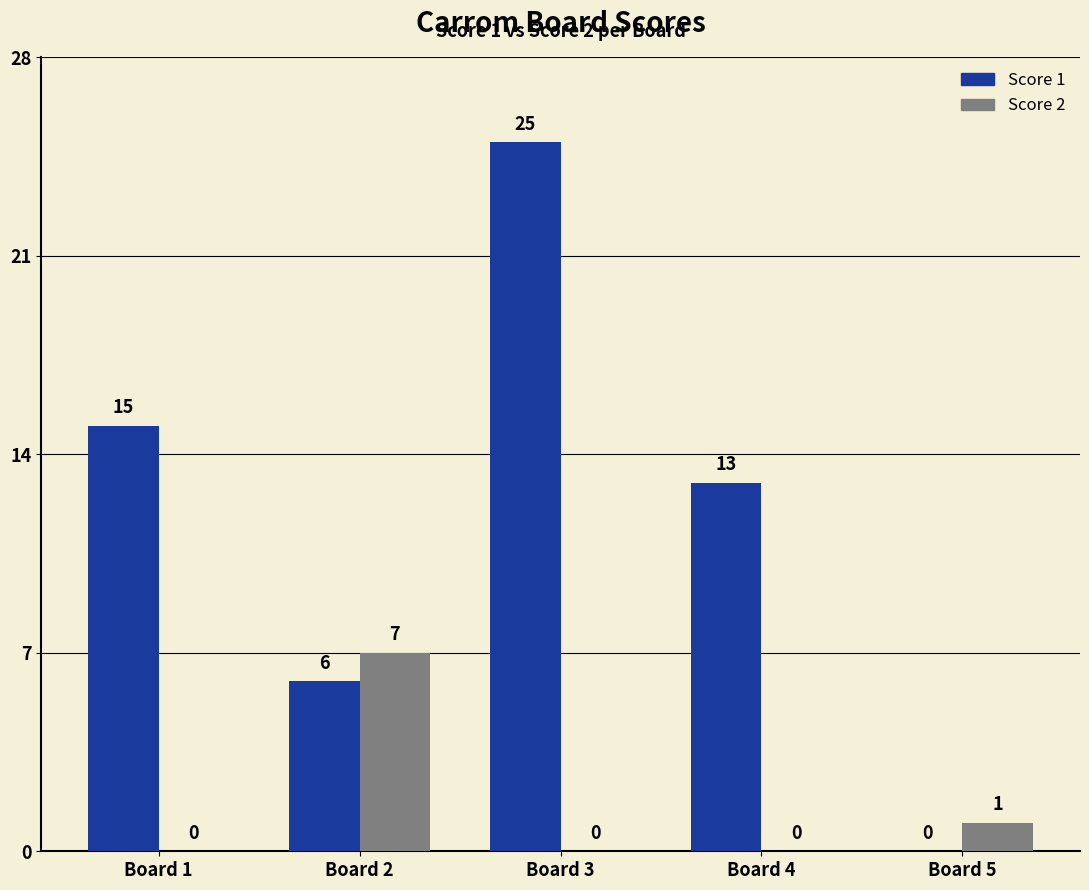

Are the bars grouped side by side (vs. stacked)?

Yes